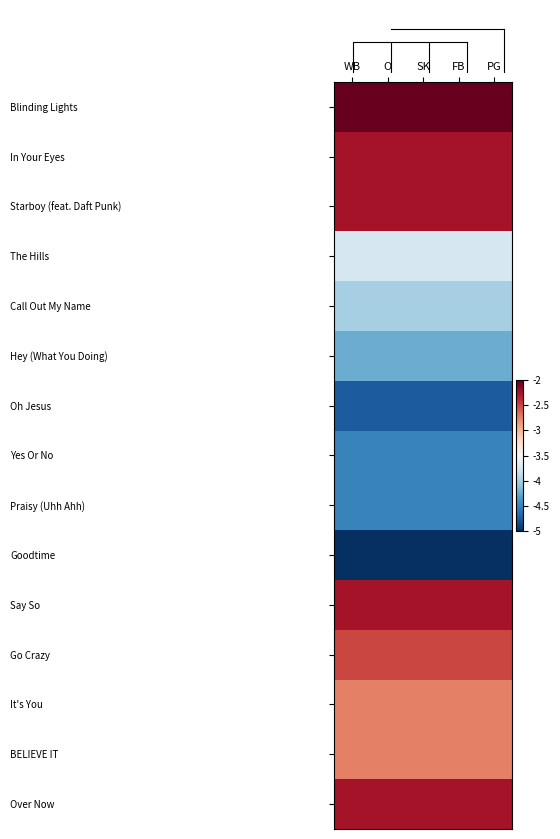

Which series has the largest total across all categories?

Blinding Lights